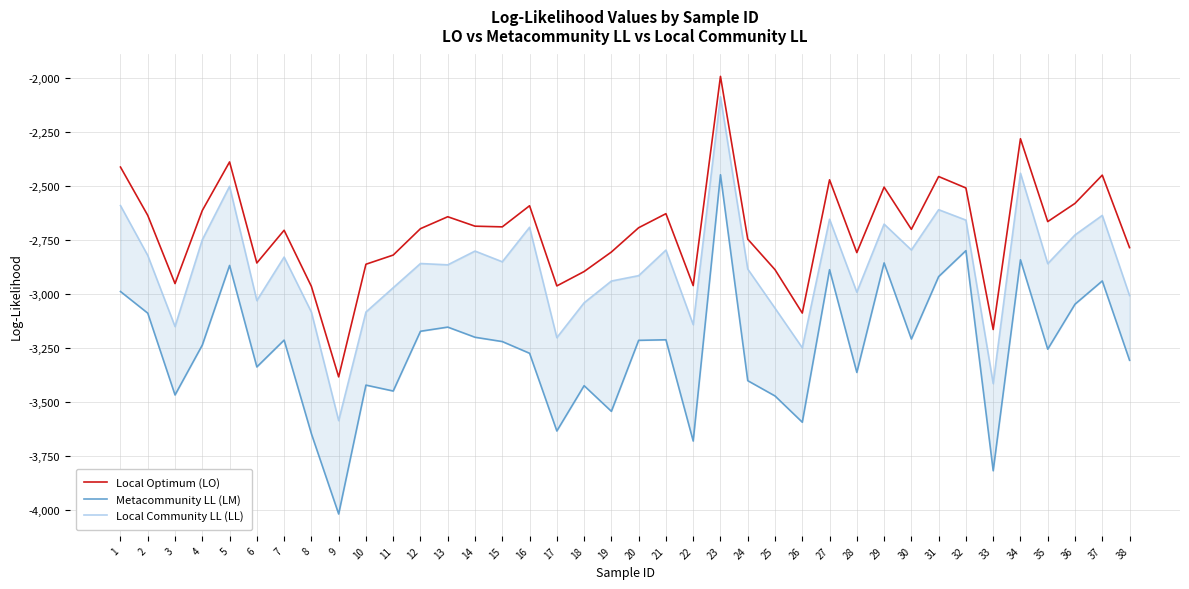

Is it true that Local Optimum (LO) equals -2897.7 at 18?

True